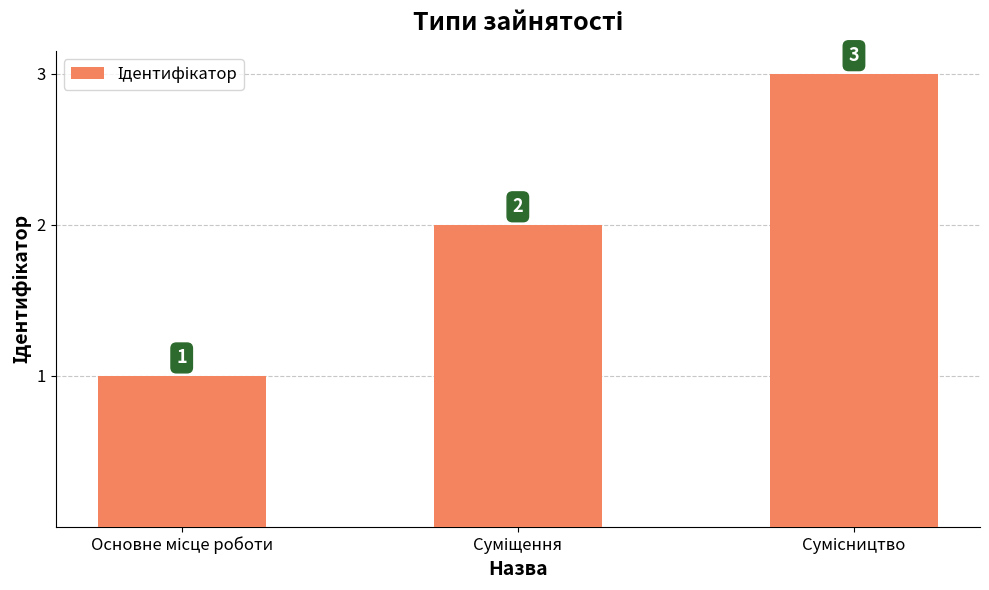

What is the sum of all values?

6